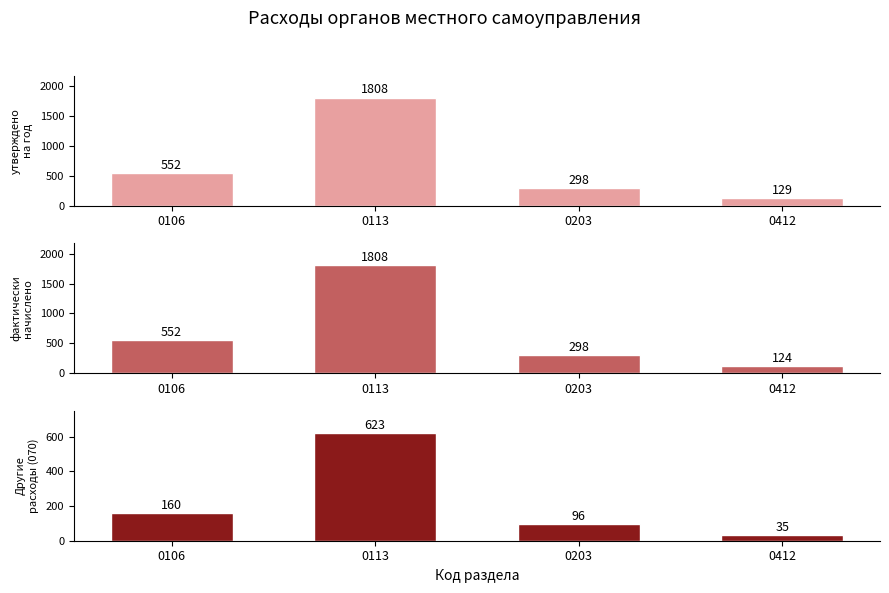

Reading left to right, transcribe all the data shown in this chart.

утверждено на год: 0106=552	0113=1808	0203=298	0412=129
фактически начислено: 0106=552	0113=1808	0203=298	0412=124
Другие расходы (070): 0106=160	0113=623	0203=96	0412=35